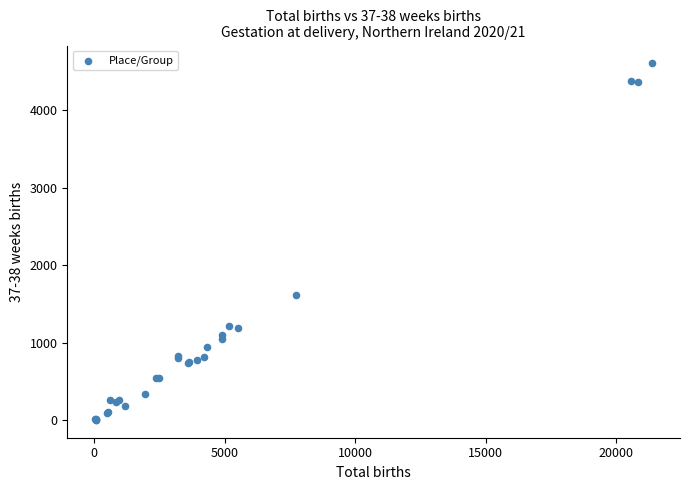

What Y value in the scatter plot is closest to 2304?

1611